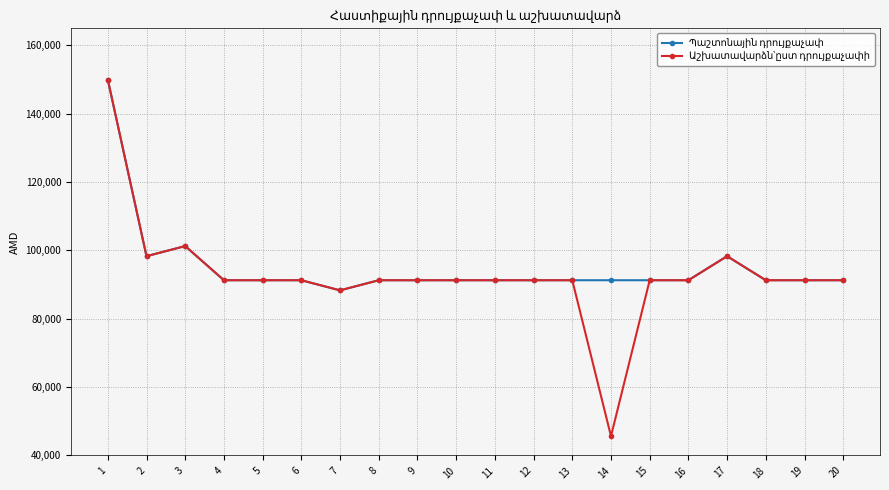

What is the total value across all series at 8?

182550.0